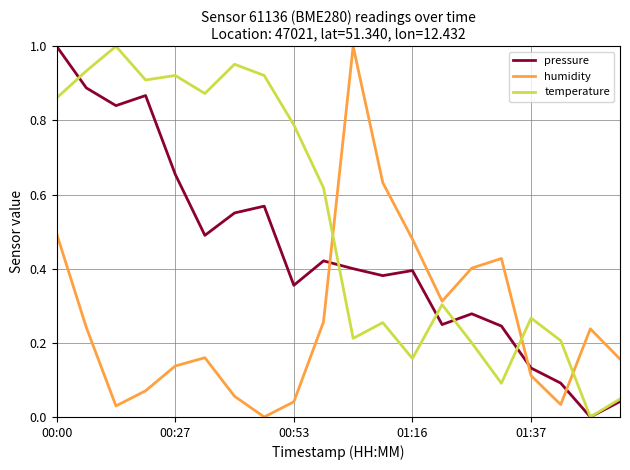

How many distinct data groups are displayed?

3